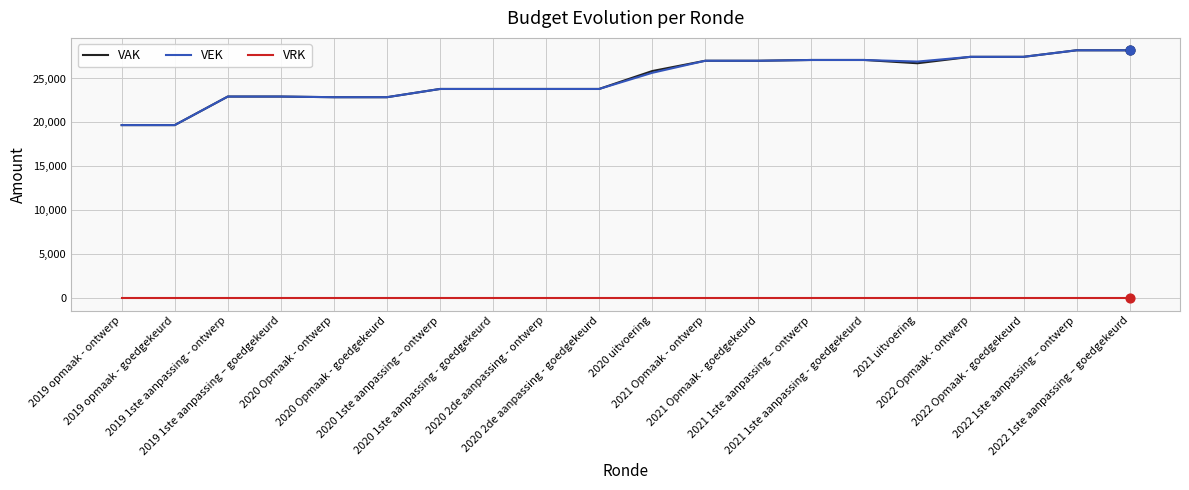

What is the maximum value shown in the chart?

28211